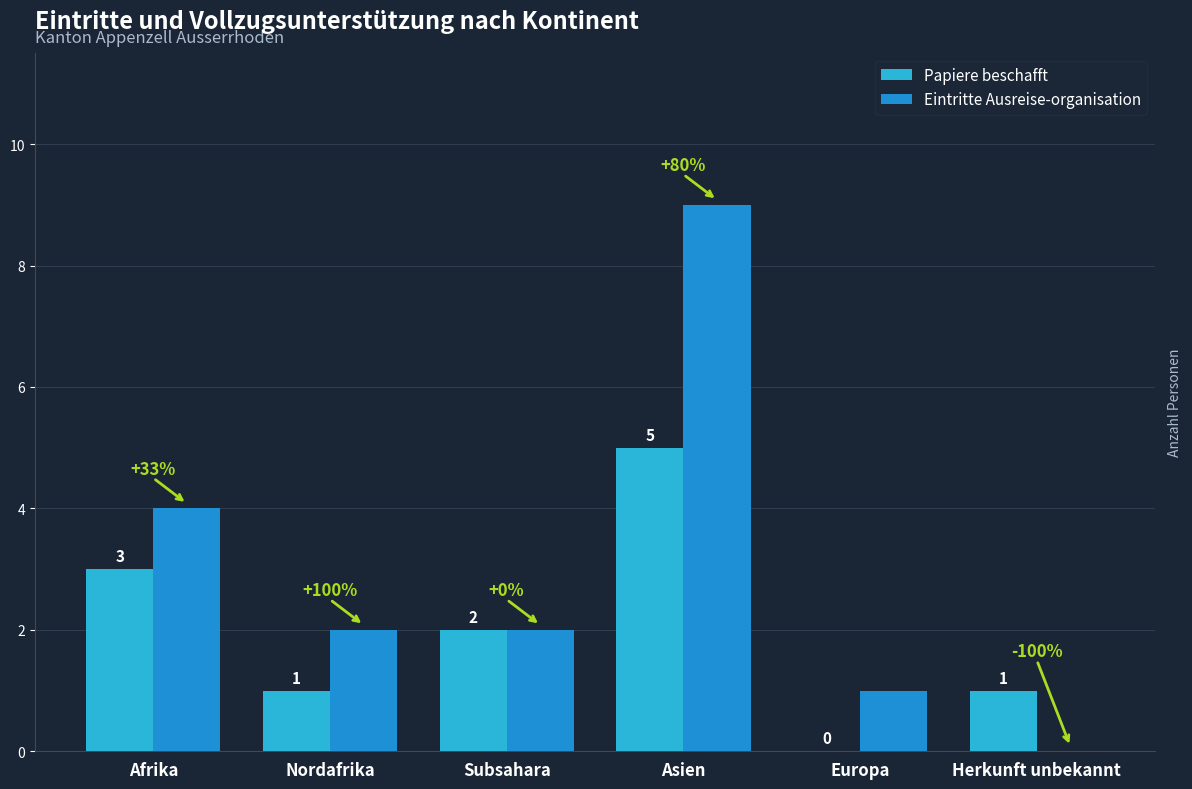

Rank the series by their maximum value, from lowest to highest.

Papiere beschafft, Eintritte Ausreise-organisation